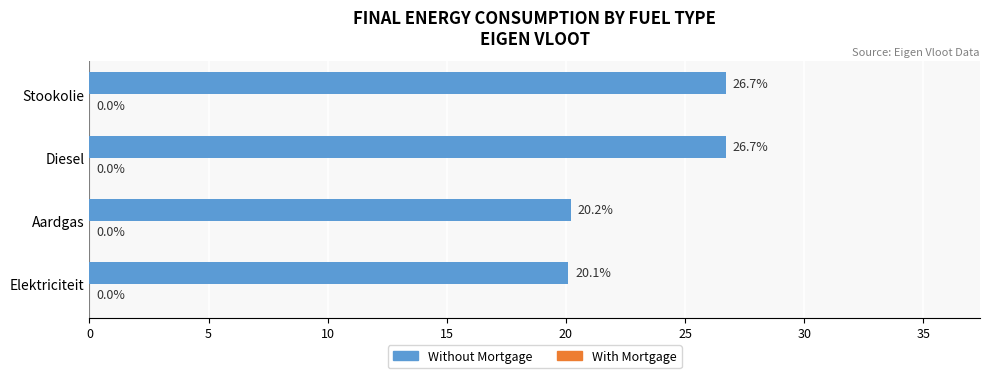

True or false: the data shows 38.2 at Diesel.

False